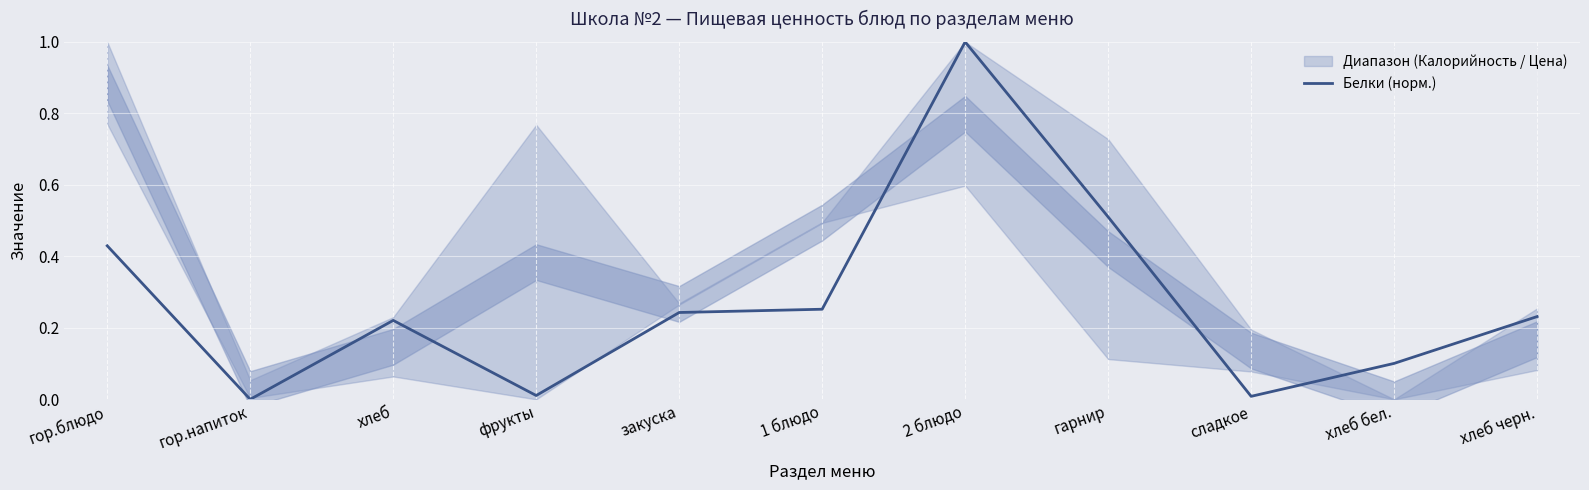

What value does the data have at хлеб бел.?

0.1